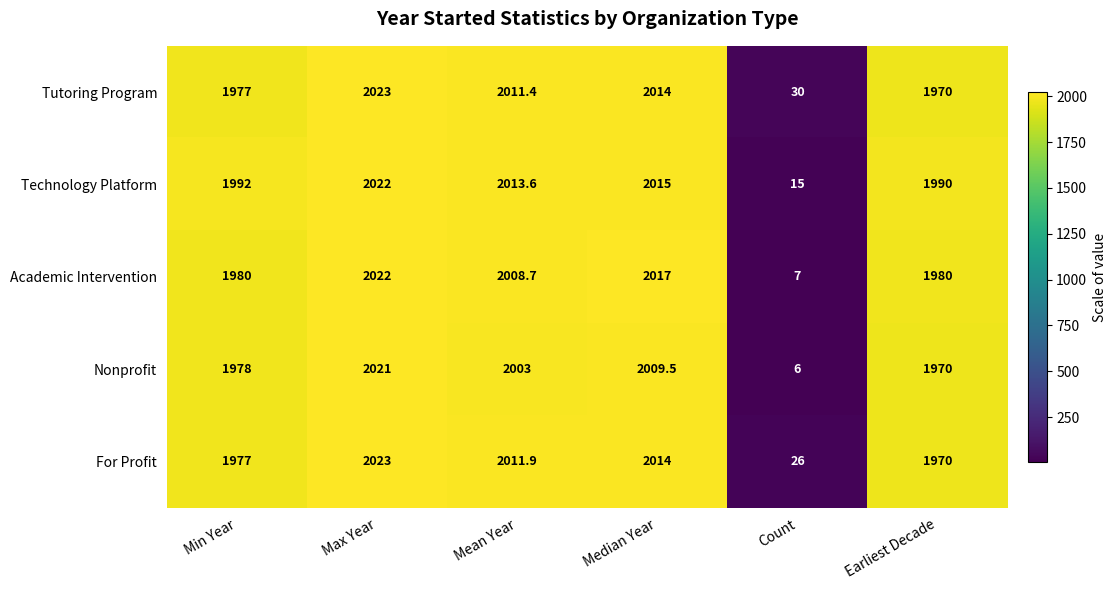

At how many categories does at least one series exceed 1981?

5